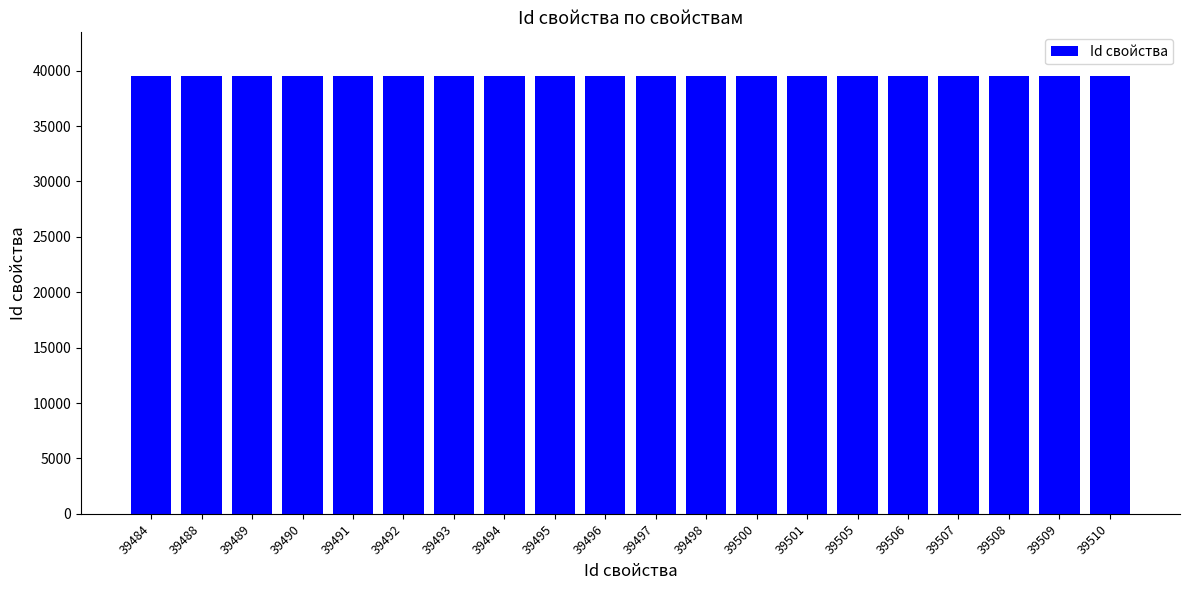

What is the sum of all values?

789953